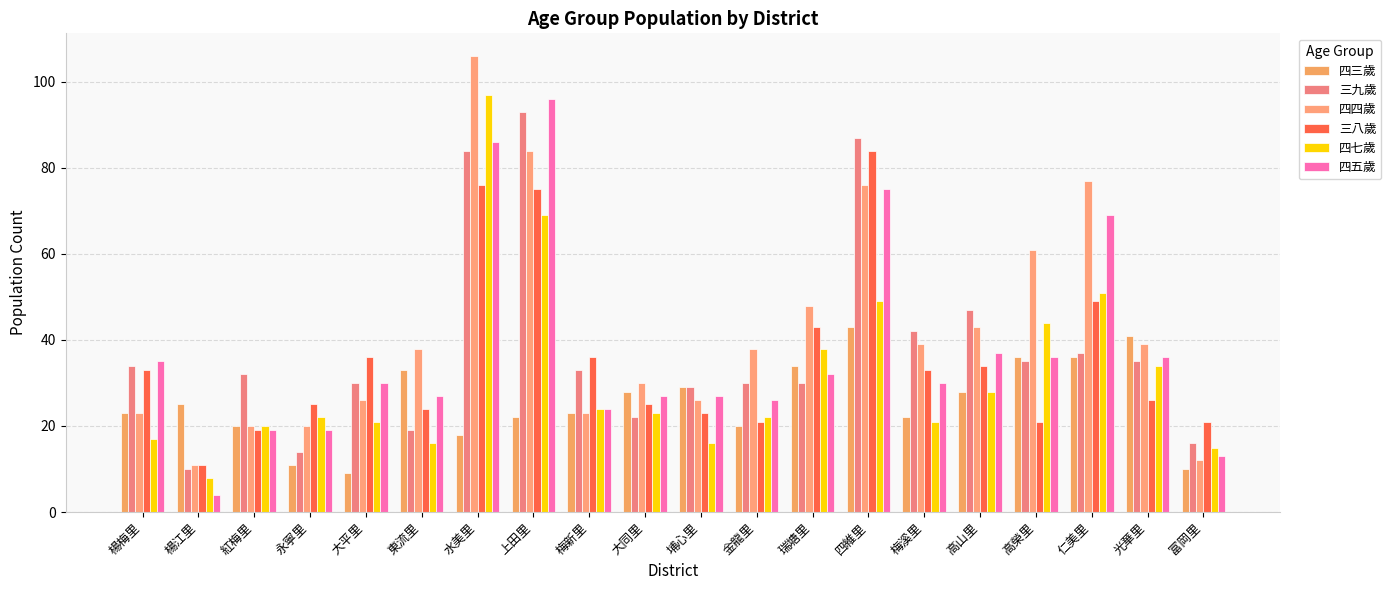

Which series has the largest total across all categories?

四四歲